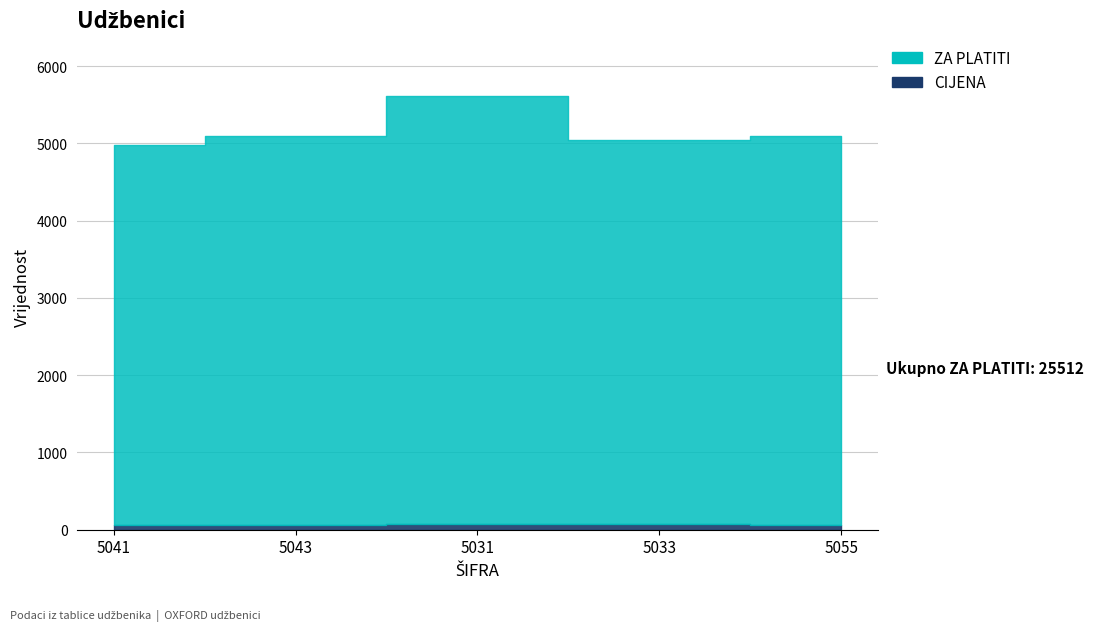

True or false: ZA PLATITI and CIJENA intersect in this chart.

False